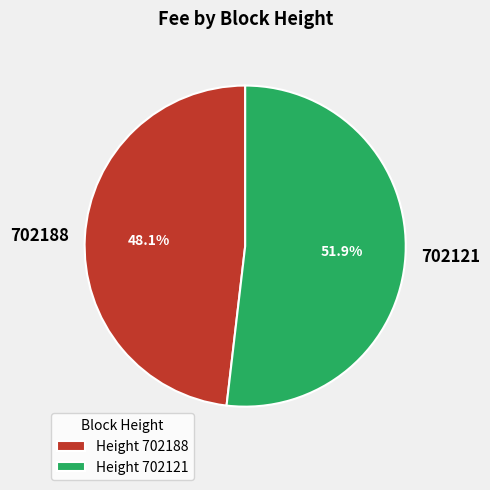

Rank the categories by value from highest to lowest.

Height 702121, Height 702188